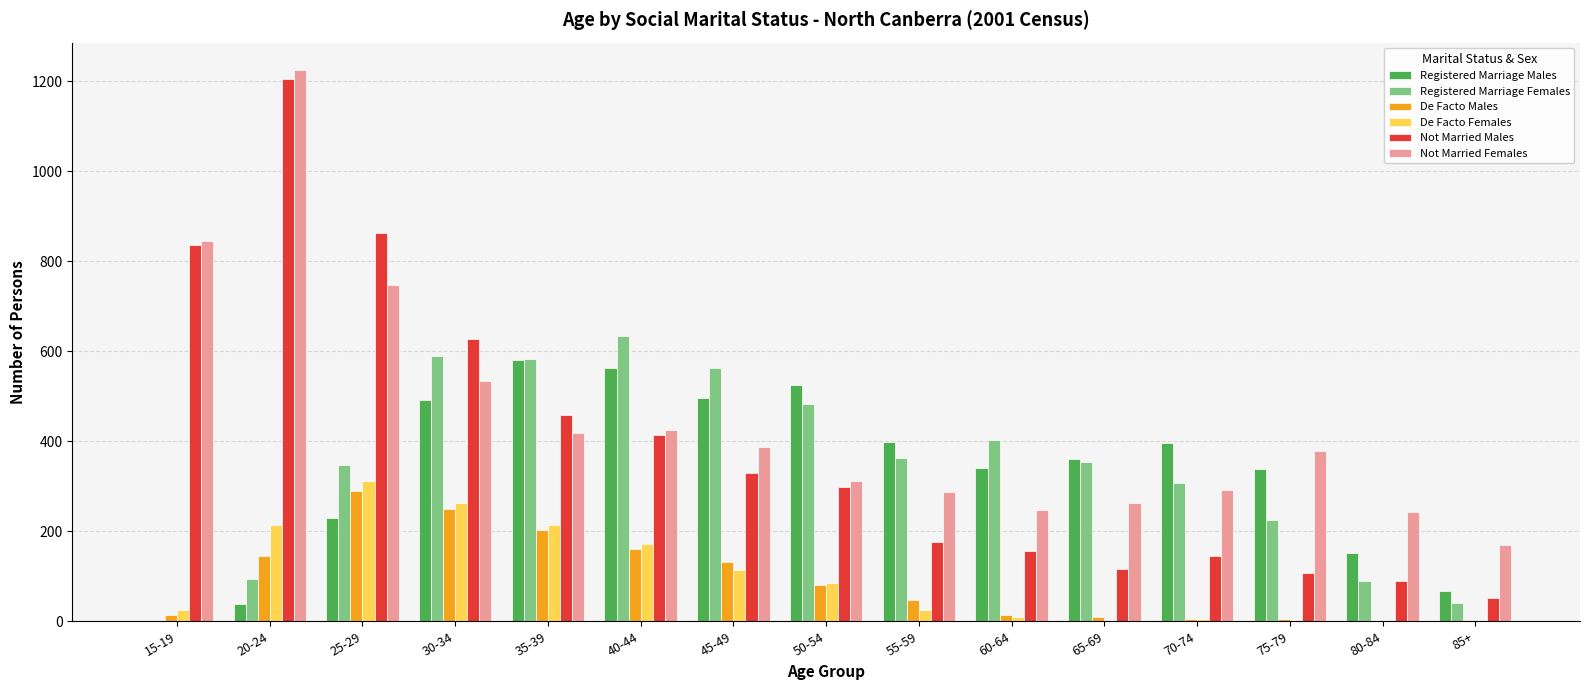

The value of Not Married Females at 35-39 is 111. True or false?

False